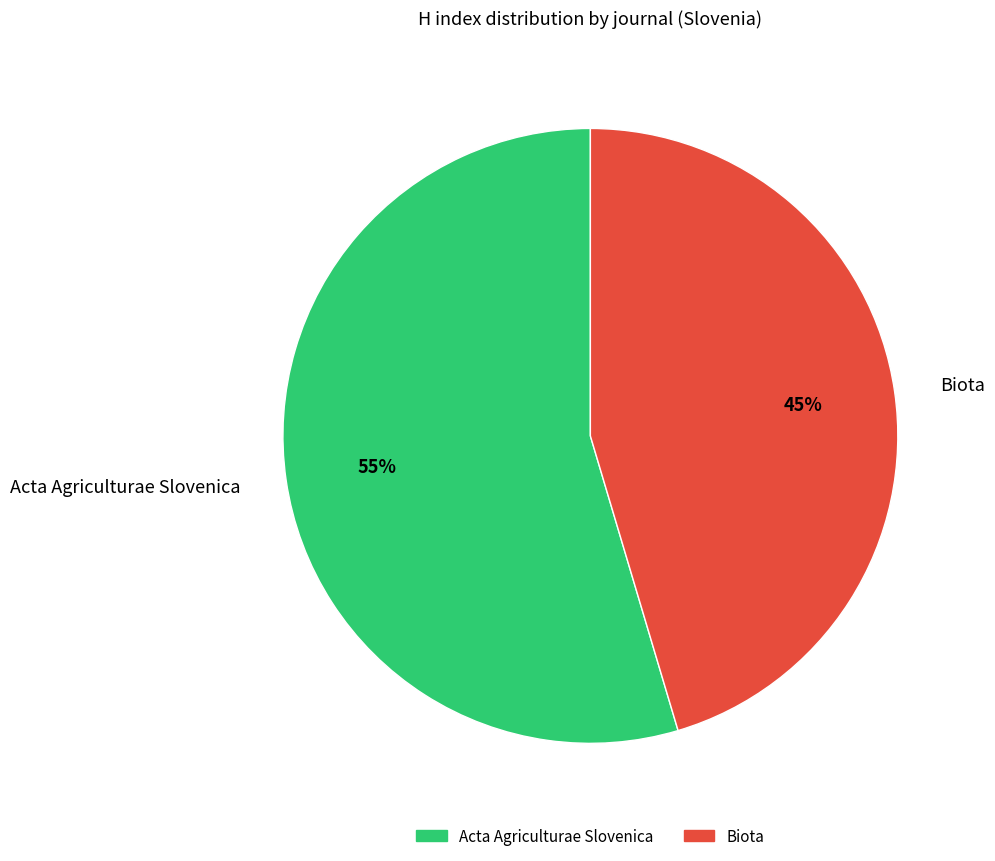

Is Acta Agriculturae Slovenica the majority of the pie?

Yes